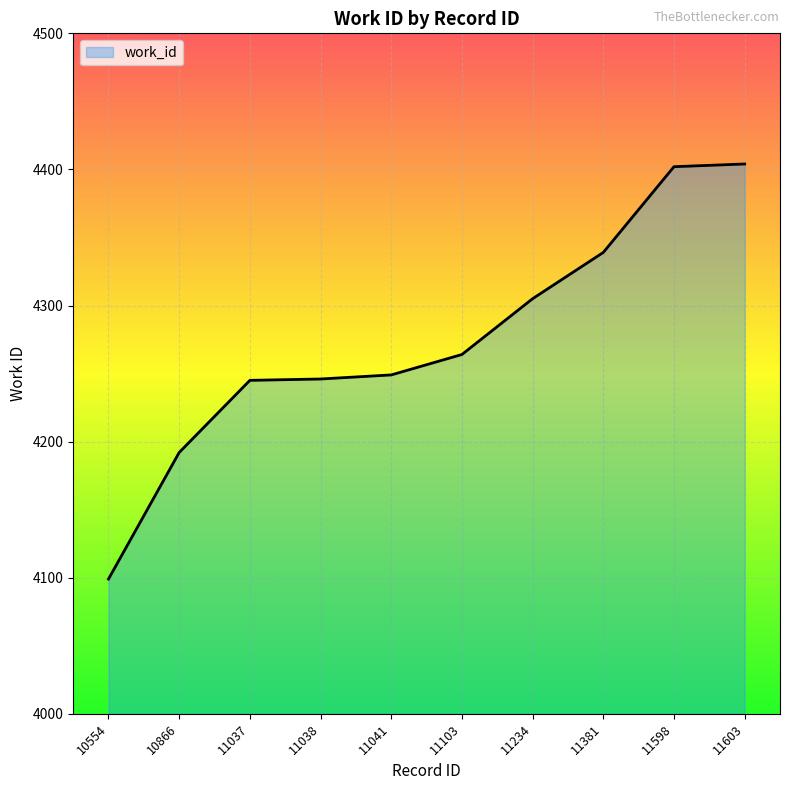

What is the greatest value displayed?

4404